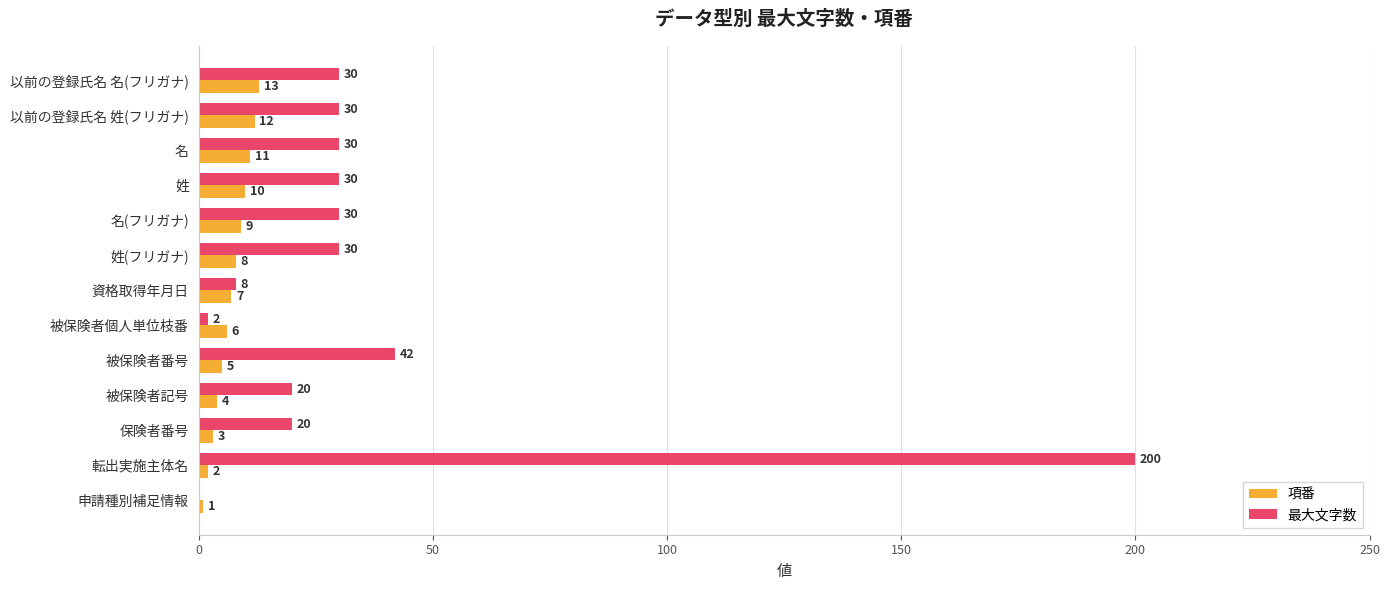

What is the sum of all 項番 values?

91